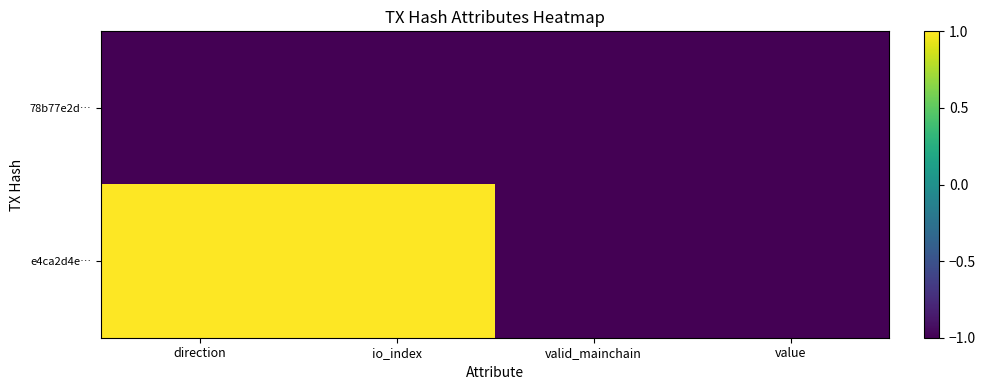

Between direction and valid_mainchain, which is larger?

direction